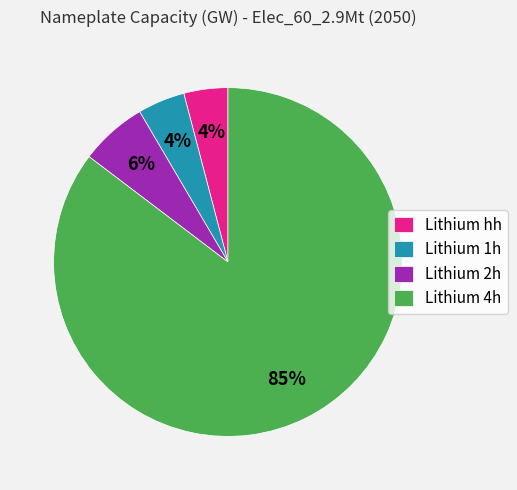

Which category has the biggest portion of the pie?

Lithium 4h